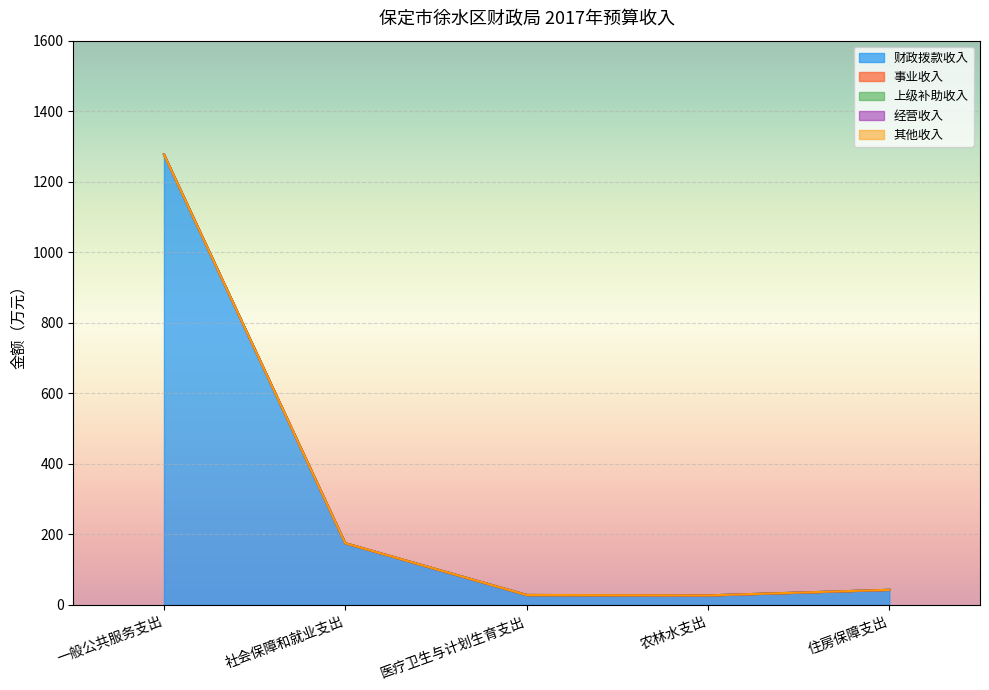

True or false: 经营收入 and 上级补助收入 intersect in this chart.

False